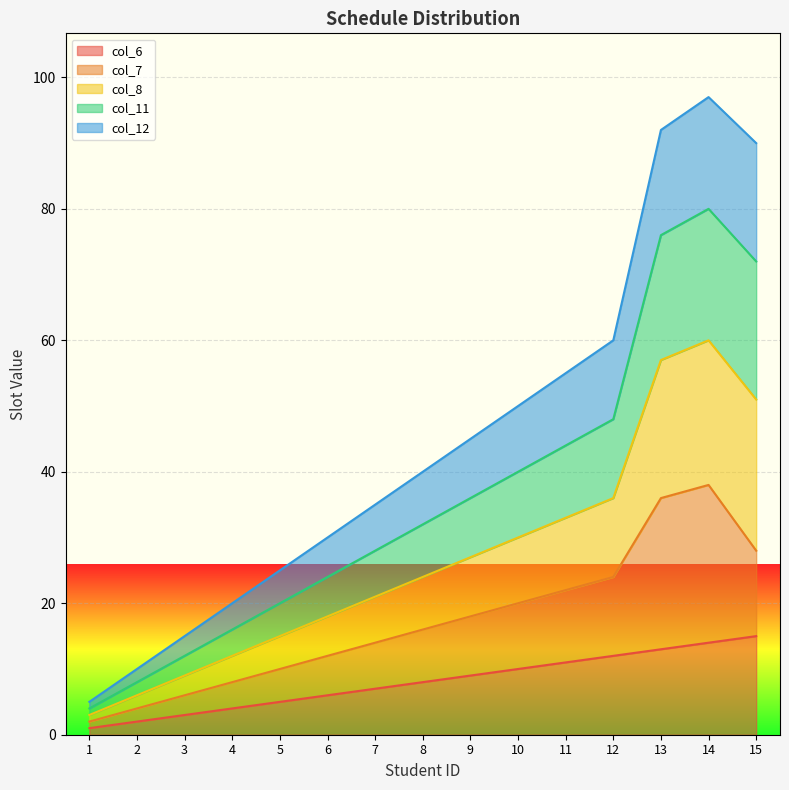

At which label is col_7 closest to 20?

10